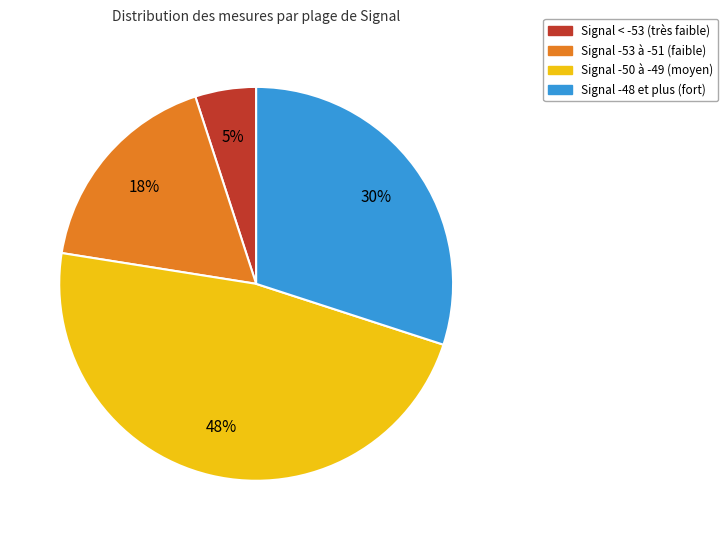

Does Signal -53 à -51 (faible) account for over 50% of the chart?

No